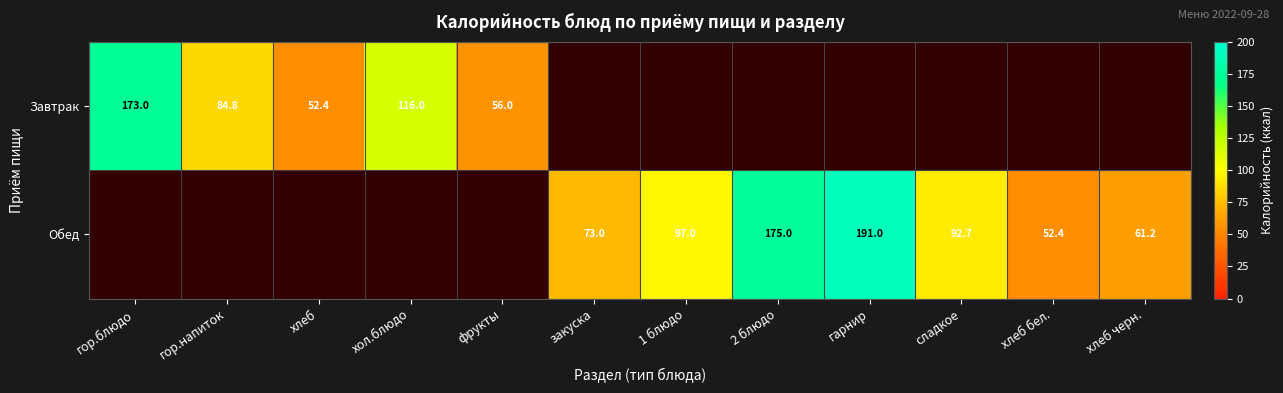

Is it true that Завтрак equals 173.0 at хол.блюдо?

False